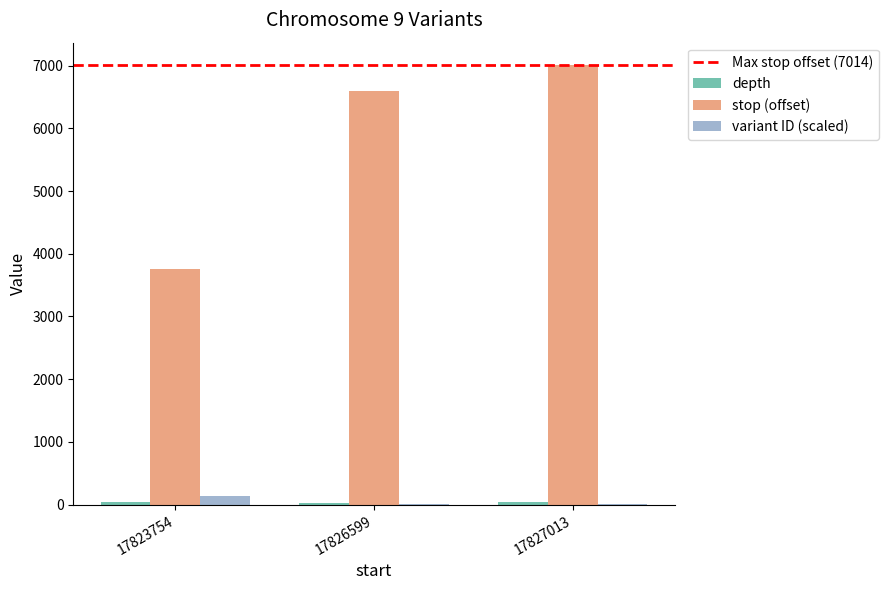

Count the number of categories in the chart.

3